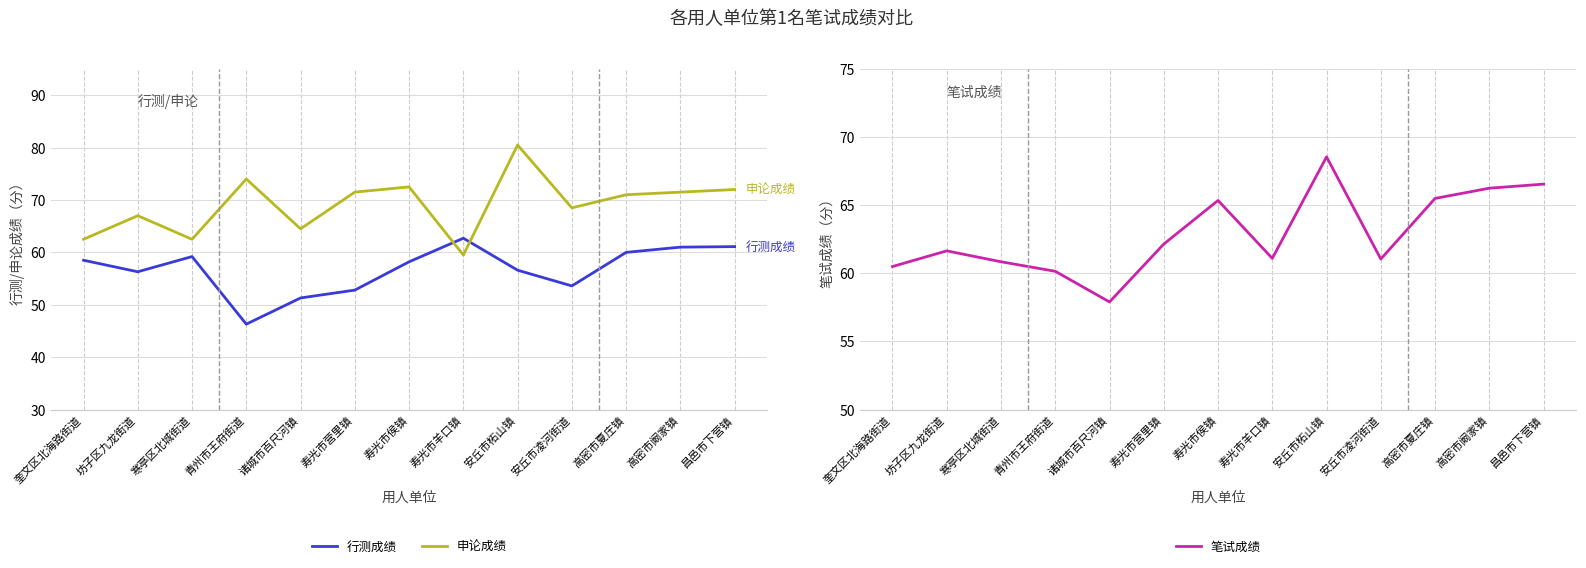

Rank the series by their average value, from highest to lowest.

申论成绩, 笔试成绩, 行测成绩